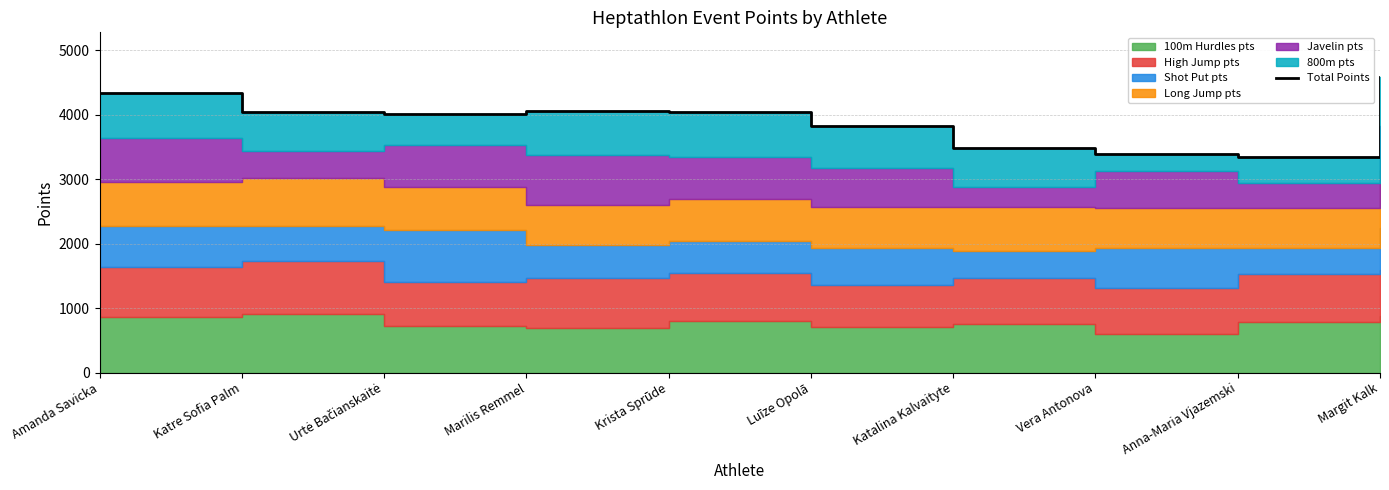

At which category does the data reach its first local peak?

Marilis Remmel